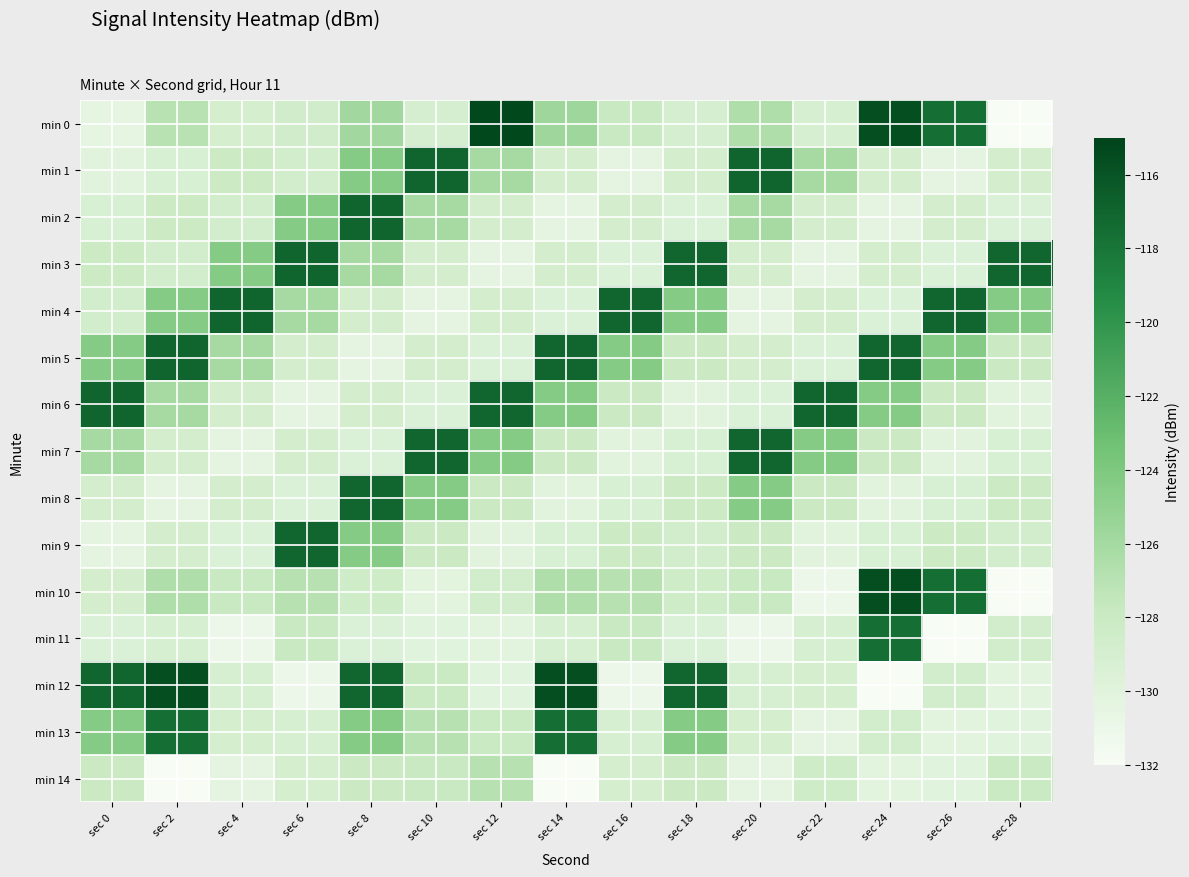

Reading left to right, extract all data points from this chart.

min 0: sec 0=-130.5	sec 2=-127.0	sec 4=-128.9	sec 6=-128.6	sec 8=-125.9	sec 10=-129.0	sec 12=-115.3	sec 14=-125.6	sec 16=-127.9	sec 18=-129.0	sec 20=-126.5	sec 22=-129.1	sec 24=-115.6	sec 26=-117.6	sec 28=-132.0
min 1: sec 0=-130.1	sec 2=-129.2	sec 4=-128.2	sec 6=-128.7	sec 8=-124.4	sec 10=-117.0	sec 12=-126.1	sec 14=-128.9	sec 16=-130.3	sec 18=-128.8	sec 20=-117.0	sec 22=-126.1	sec 24=-128.9	sec 26=-130.3	sec 28=-128.8
min 2: sec 0=-129.2	sec 2=-128.2	sec 4=-128.7	sec 6=-124.4	sec 8=-117.0	sec 10=-126.1	sec 12=-128.9	sec 14=-130.3	sec 16=-128.8	sec 18=-129.6	sec 20=-126.1	sec 22=-128.9	sec 24=-130.3	sec 26=-128.8	sec 28=-129.6
min 3: sec 0=-128.2	sec 2=-128.7	sec 4=-124.4	sec 6=-117.0	sec 8=-126.1	sec 10=-128.9	sec 12=-130.3	sec 14=-128.8	sec 16=-129.6	sec 18=-117.1	sec 20=-128.9	sec 22=-130.3	sec 24=-128.8	sec 26=-129.6	sec 28=-117.1
min 4: sec 0=-128.7	sec 2=-124.4	sec 4=-117.0	sec 6=-126.1	sec 8=-128.9	sec 10=-130.3	sec 12=-128.8	sec 14=-129.6	sec 16=-117.1	sec 18=-124.4	sec 20=-130.3	sec 22=-128.8	sec 24=-129.6	sec 26=-117.1	sec 28=-124.4
min 5: sec 0=-124.4	sec 2=-117.0	sec 4=-126.1	sec 6=-128.9	sec 8=-130.3	sec 10=-128.8	sec 12=-129.6	sec 14=-117.1	sec 16=-124.4	sec 18=-128.1	sec 20=-128.8	sec 22=-129.6	sec 24=-117.1	sec 26=-124.4	sec 28=-128.1
min 6: sec 0=-117.0	sec 2=-126.1	sec 4=-128.9	sec 6=-130.3	sec 8=-128.8	sec 10=-129.6	sec 12=-117.1	sec 14=-124.4	sec 16=-128.1	sec 18=-130.1	sec 20=-129.6	sec 22=-117.1	sec 24=-124.4	sec 26=-128.1	sec 28=-130.1
min 7: sec 0=-126.1	sec 2=-128.9	sec 4=-130.3	sec 6=-128.8	sec 8=-129.6	sec 10=-117.1	sec 12=-124.4	sec 14=-128.1	sec 16=-130.1	sec 18=-129.2	sec 20=-117.1	sec 22=-124.4	sec 24=-128.1	sec 26=-130.1	sec 28=-129.2
min 8: sec 0=-128.9	sec 2=-130.3	sec 4=-128.8	sec 6=-129.6	sec 8=-117.1	sec 10=-124.4	sec 12=-128.1	sec 14=-130.1	sec 16=-129.2	sec 18=-128.2	sec 20=-124.4	sec 22=-128.1	sec 24=-130.1	sec 26=-129.2	sec 28=-128.2
min 9: sec 0=-130.3	sec 2=-128.8	sec 4=-129.6	sec 6=-117.1	sec 8=-124.4	sec 10=-128.1	sec 12=-130.1	sec 14=-129.2	sec 16=-128.2	sec 18=-128.7	sec 20=-128.1	sec 22=-130.1	sec 24=-129.2	sec 26=-128.2	sec 28=-128.7
min 10: sec 0=-128.8	sec 2=-126.5	sec 4=-127.9	sec 6=-126.9	sec 8=-128.5	sec 10=-130.2	sec 12=-128.7	sec 14=-126.5	sec 16=-126.9	sec 18=-128.5	sec 20=-127.9	sec 22=-131.1	sec 24=-115.6	sec 26=-117.6	sec 28=-132.0
min 11: sec 0=-129.6	sec 2=-129.1	sec 4=-131.1	sec 6=-127.9	sec 8=-129.6	sec 10=-130.0	sec 12=-130.2	sec 14=-129.1	sec 16=-127.9	sec 18=-129.6	sec 20=-131.1	sec 22=-129.1	sec 24=-117.6	sec 26=-132.0	sec 28=-128.7
min 12: sec 0=-117.1	sec 2=-115.6	sec 4=-129.1	sec 6=-131.1	sec 8=-117.1	sec 10=-128.1	sec 12=-130.0	sec 14=-115.6	sec 16=-131.1	sec 18=-117.1	sec 20=-129.1	sec 22=-128.9	sec 24=-132.0	sec 26=-128.7	sec 28=-130.2
min 13: sec 0=-124.4	sec 2=-117.6	sec 4=-128.9	sec 6=-129.1	sec 8=-124.4	sec 10=-126.9	sec 12=-128.1	sec 14=-117.6	sec 16=-129.1	sec 18=-124.4	sec 20=-128.9	sec 22=-130.3	sec 24=-128.7	sec 26=-130.2	sec 28=-130.0
min 14: sec 0=-128.1	sec 2=-132.0	sec 4=-130.3	sec 6=-128.9	sec 8=-128.1	sec 10=-127.9	sec 12=-126.9	sec 14=-132.0	sec 16=-128.9	sec 18=-128.1	sec 20=-130.3	sec 22=-128.5	sec 24=-130.2	sec 26=-130.0	sec 28=-128.1